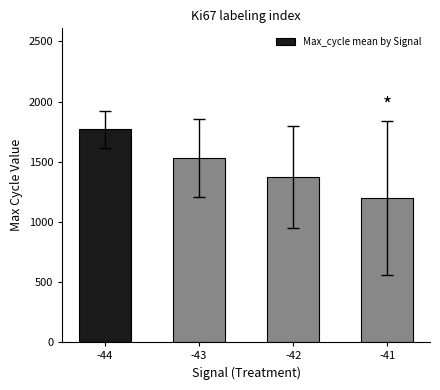

What is the sum of all values?

5868.4